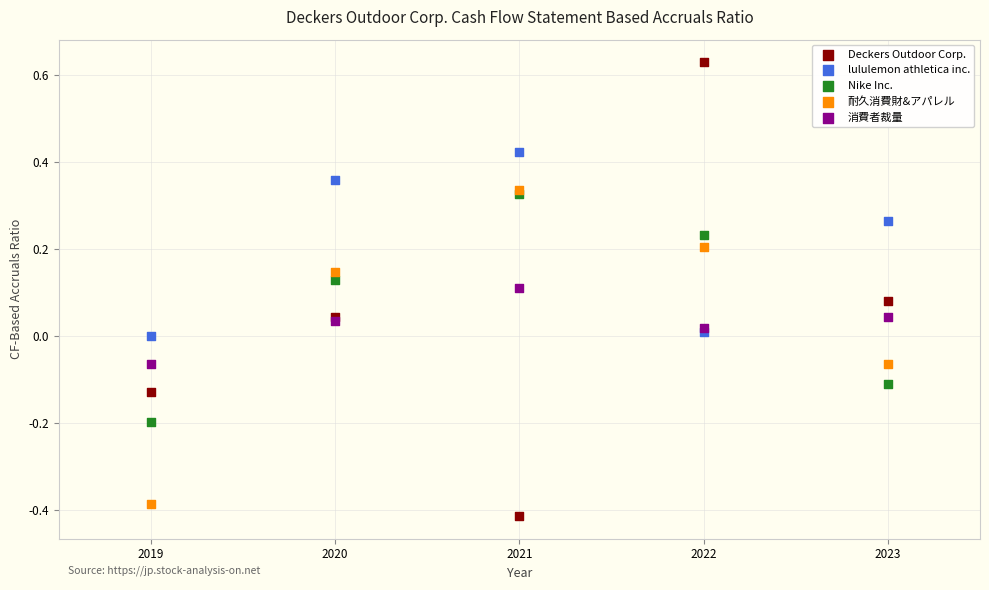

What are all the series names shown in the legend?

Deckers Outdoor Corp., lululemon athletica inc., Nike Inc., 耐久消費財&アパレル, 消費者裁量